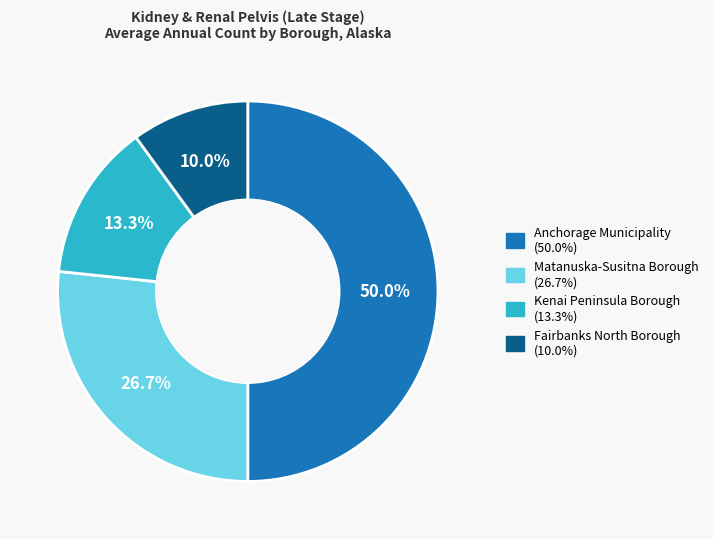

Is Fairbanks North Borough the majority of the pie?

No